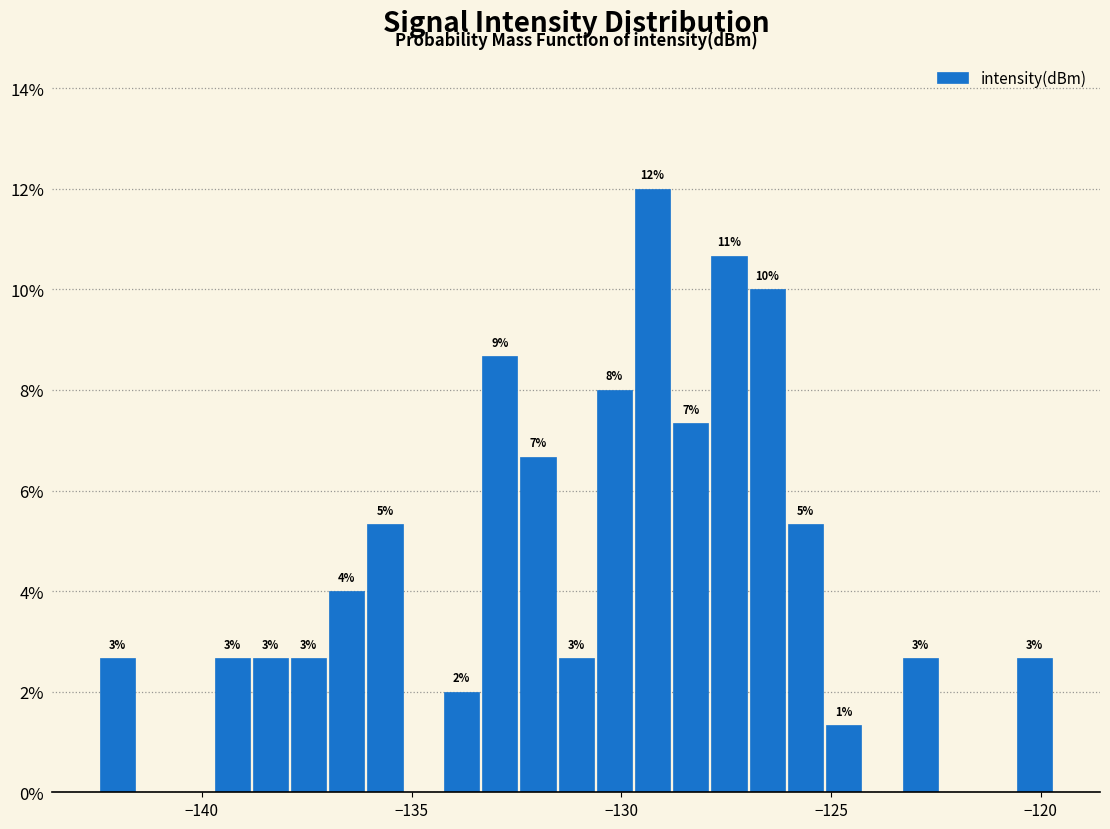

Read against the x-axis, roughly where is the centre of the tallest bar?

-129.5